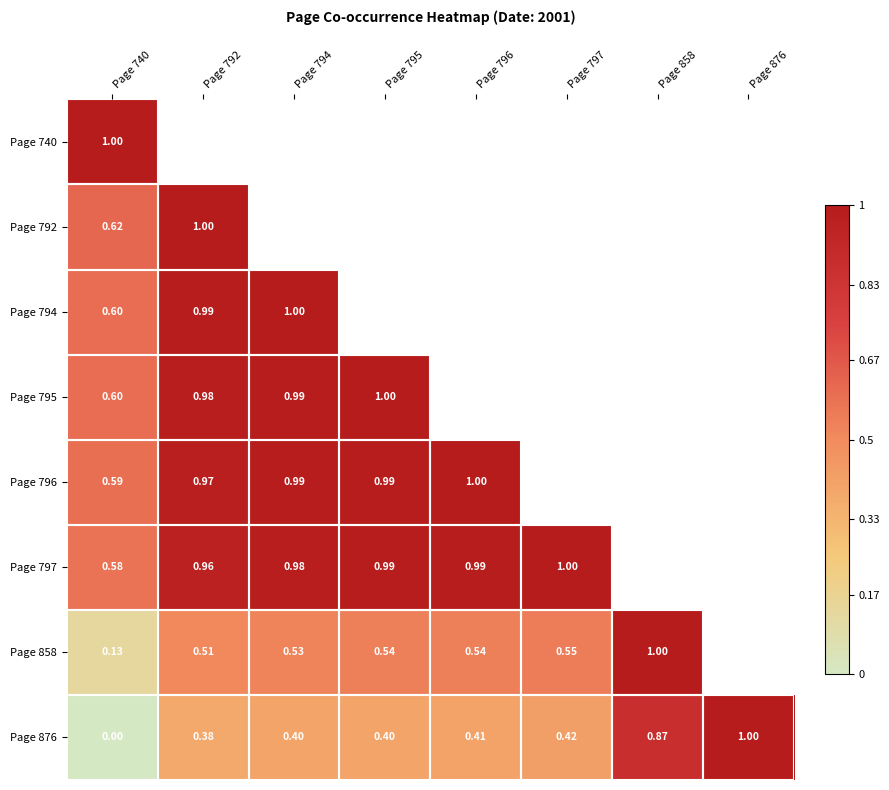

At how many categories does at least one series exceed 0?

8